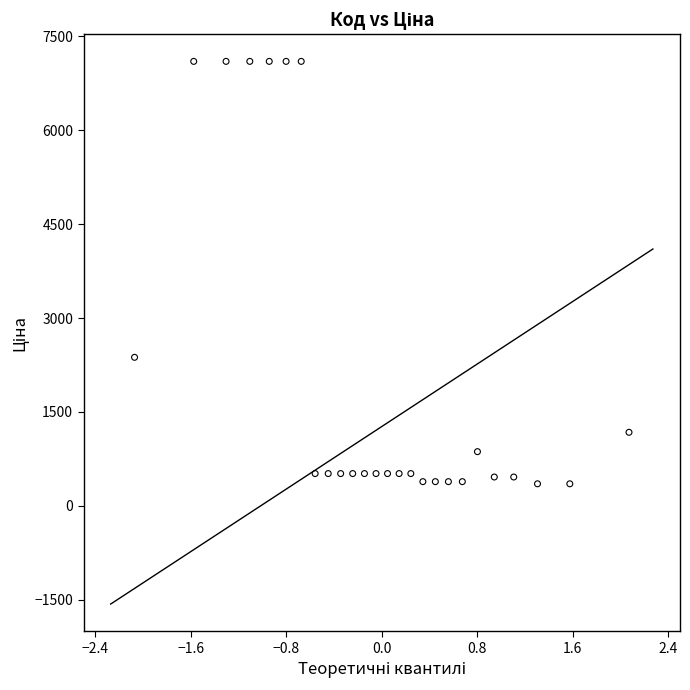

What Y value in the scatter plot is closest to 3725?

2372.4